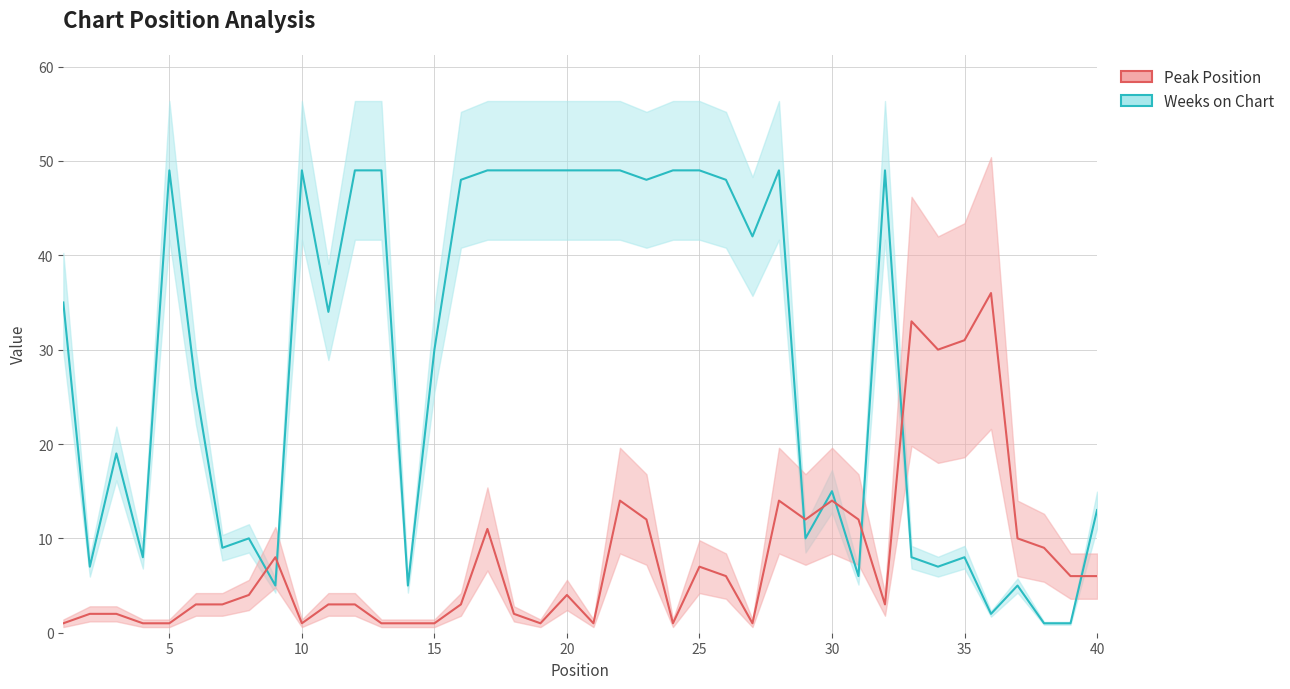

Reading right to left, list all the values displayed in this chart.

Weeks on Chart: 13	1	1	5	2	8	7	8	49	6	15	10	49	42	48	49	49	48	49	49	49	49	49	49	48	30	5	49	49	34	49	5	10	9	26	49	8	19	7	35
Peak Position: 6	6	9	10	36	31	30	33	3	12	14	12	14	1	6	7	1	12	14	1	4	1	2	11	3	1	1	1	3	3	1	8	4	3	3	1	1	2	2	1